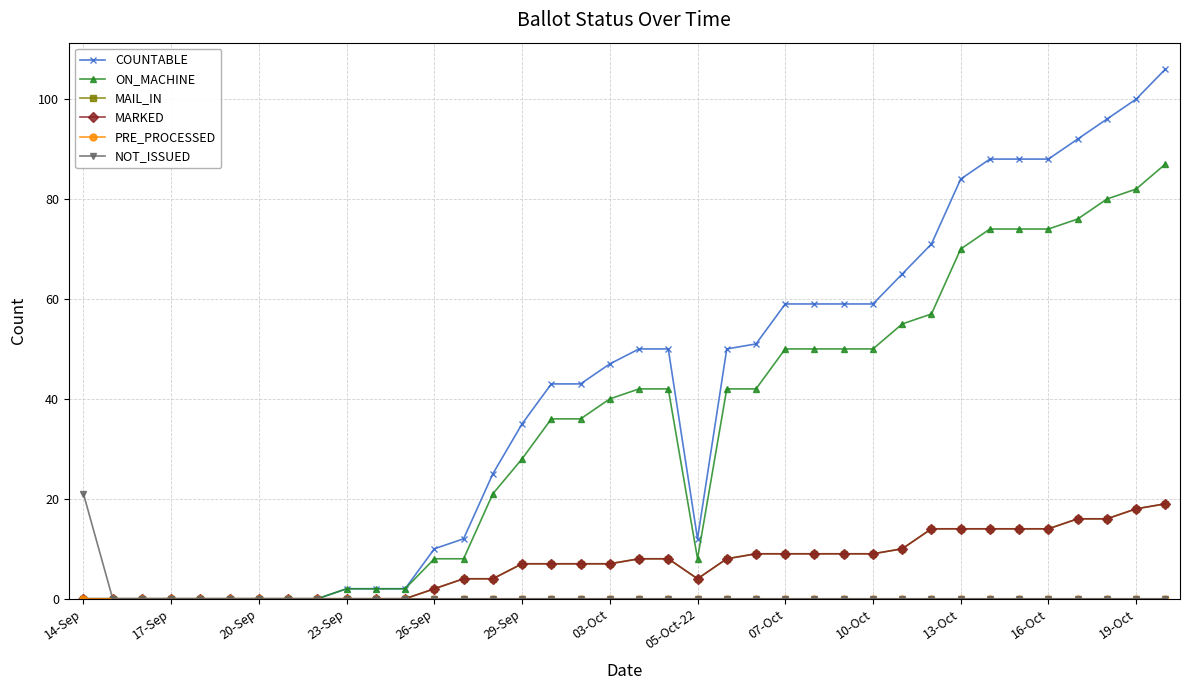

Is this an area chart (filled region under the line)?

No